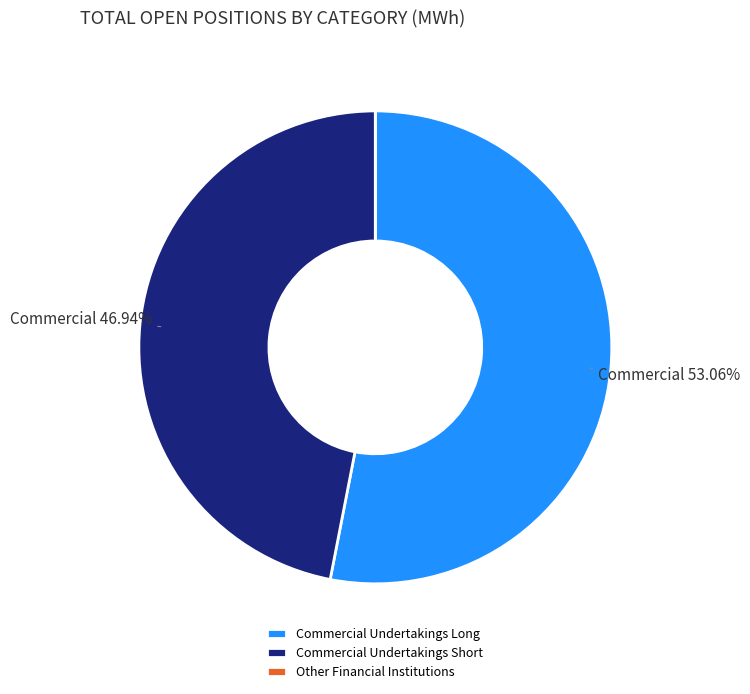

Which category has the biggest portion of the pie?

Commercial Undertakings Long